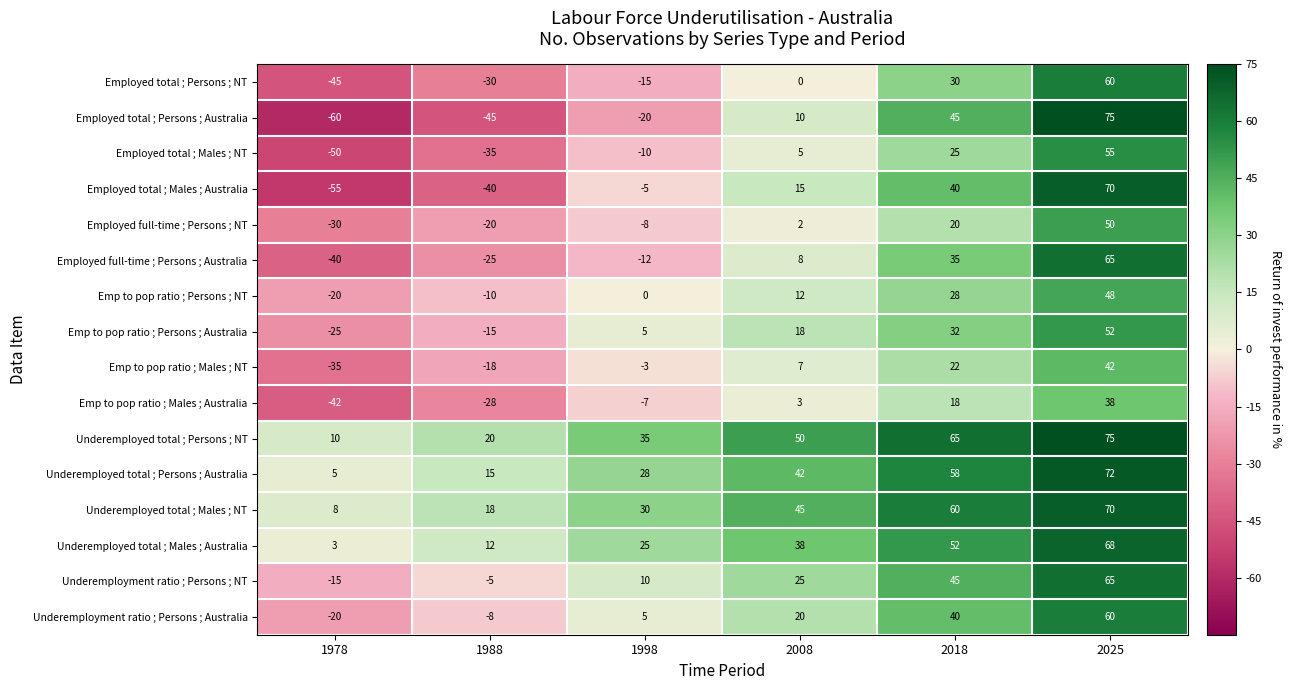

True or false: Emp to pop ratio ; Males ; NT has a value of 17 at 2025.

False